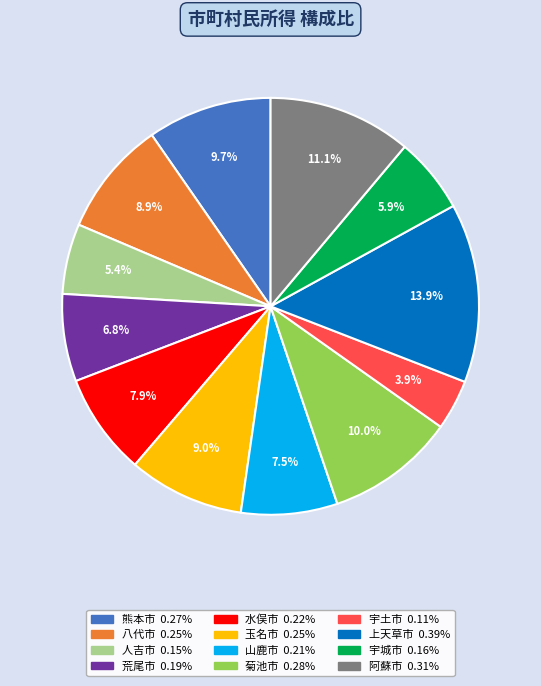

Which slice is the smallest?

宇土市